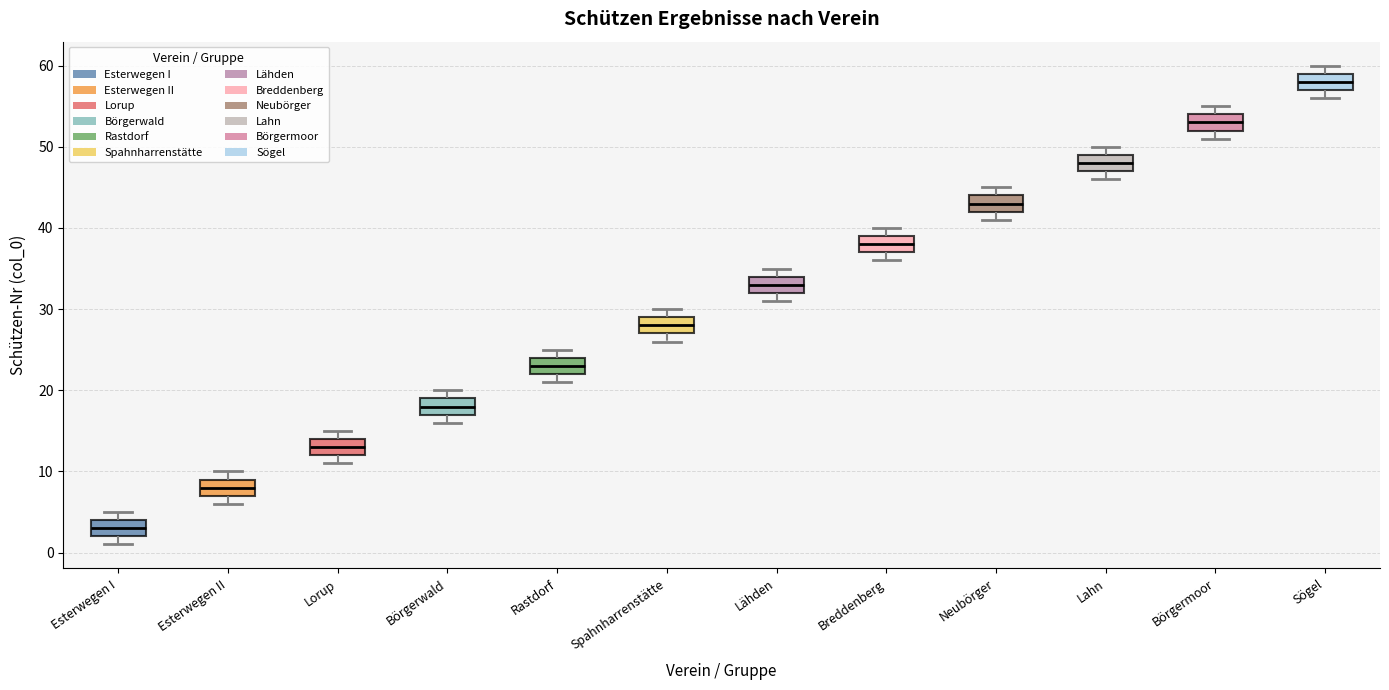

Which box's median line is the highest?

Sögel